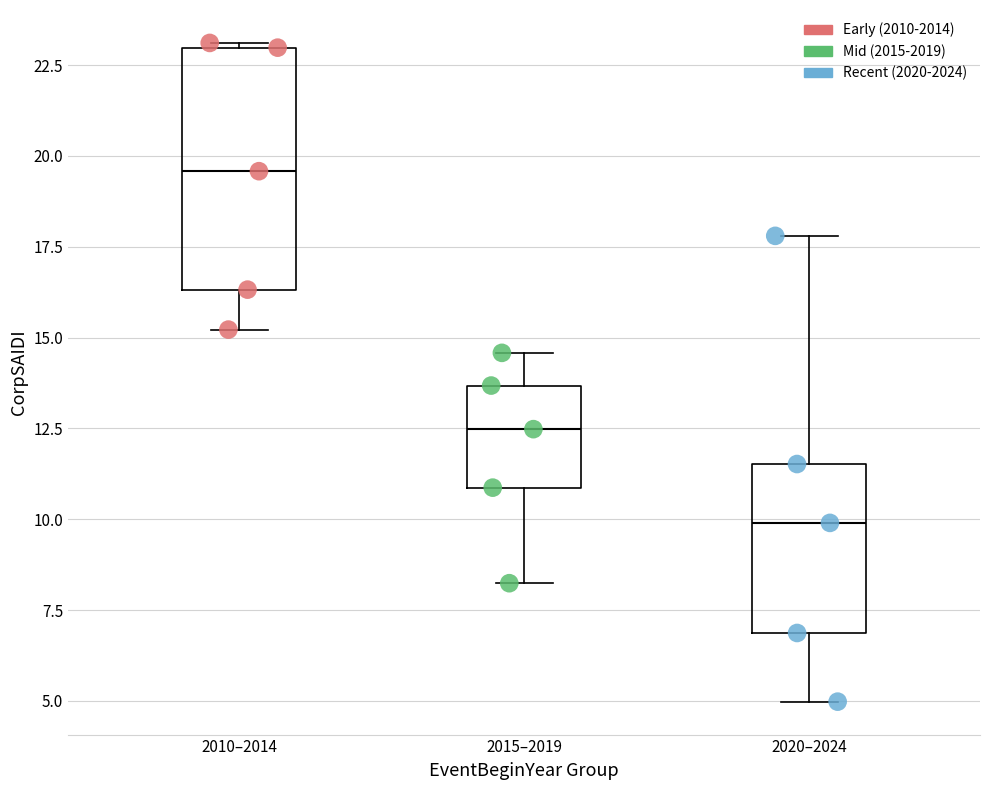

Which series reaches the maximum Y coordinate?

Early (2010-2014)